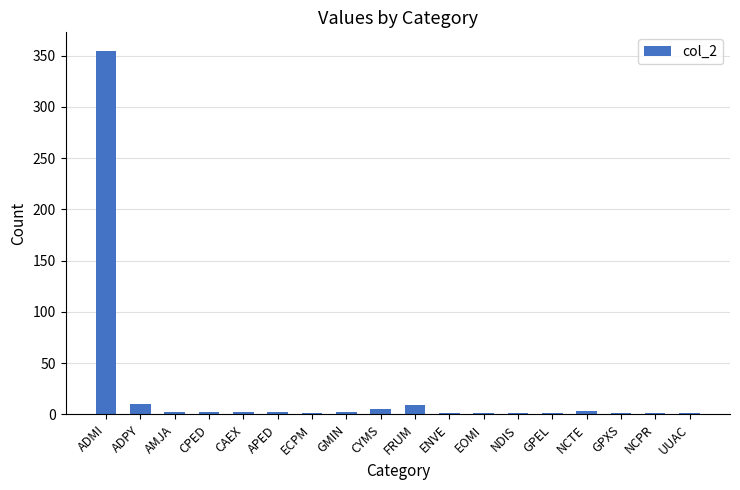

What is the sum of all values?

400